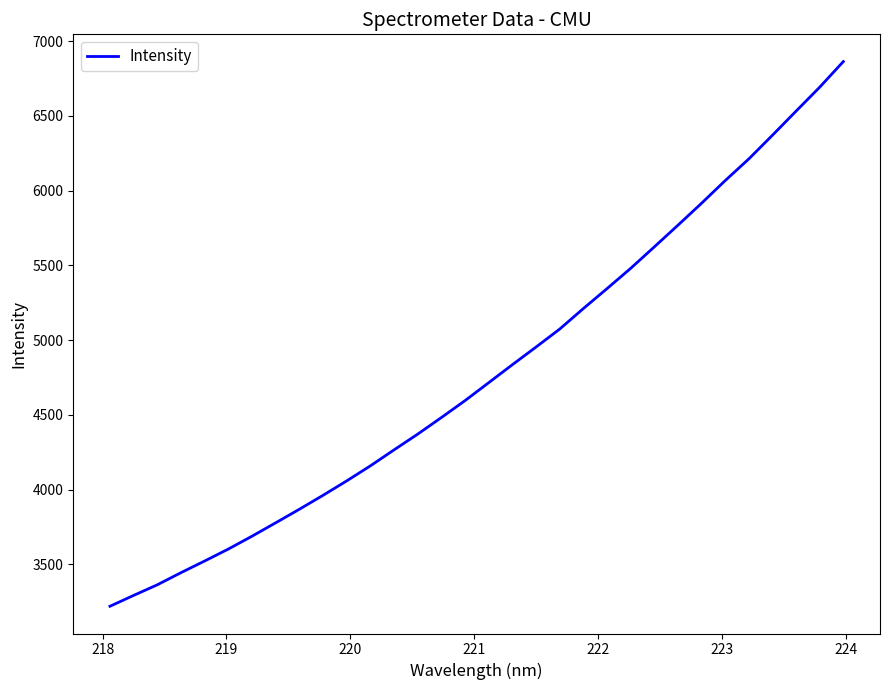

Reading left to right, list all the values displayed in this chart.

3219.4	3292.1	3363.1	3444.3	3522.4	3602.3	3688.4	3778.0	3868.7	3961.9	4058.5	4159.0	4266.0	4371.4	4482.2	4595.6	4715.5	4835.7	4953.8	5074.0	5211.2	5344.5	5480.1	5623.7	5768.8	5915.8	6067.5	6212.6	6371.2	6532.3	6692.6	6864.0